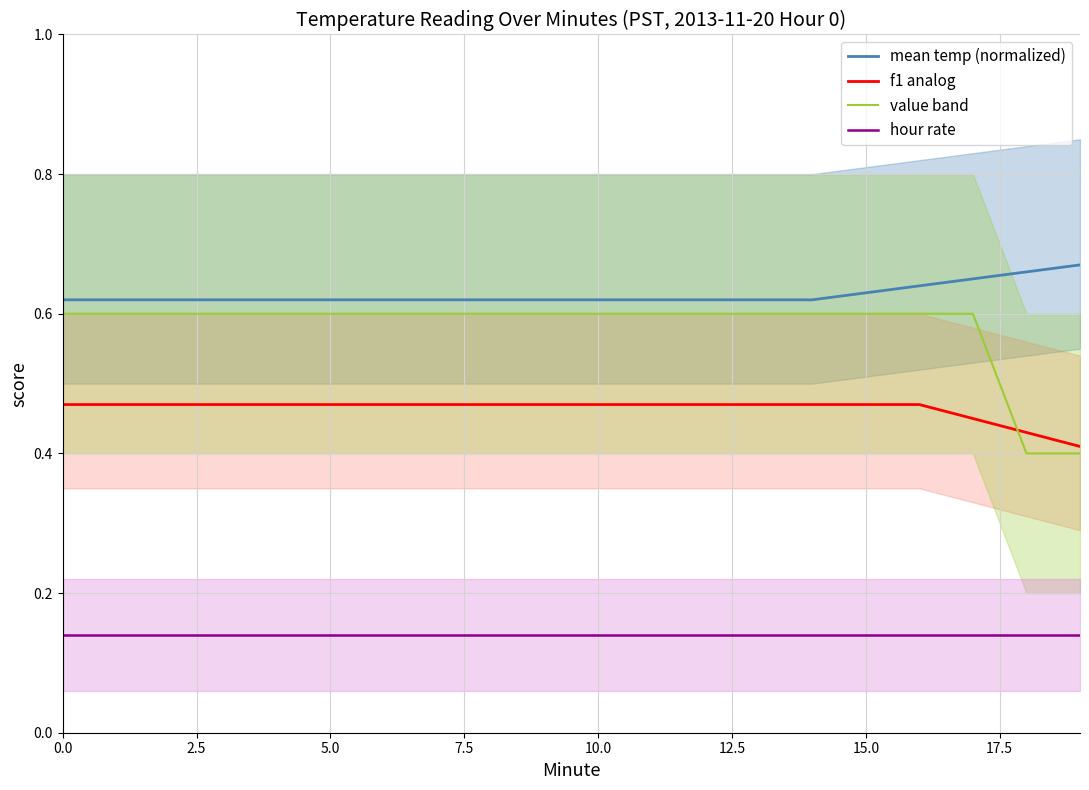

What is the label of the 14th point from the left?

13